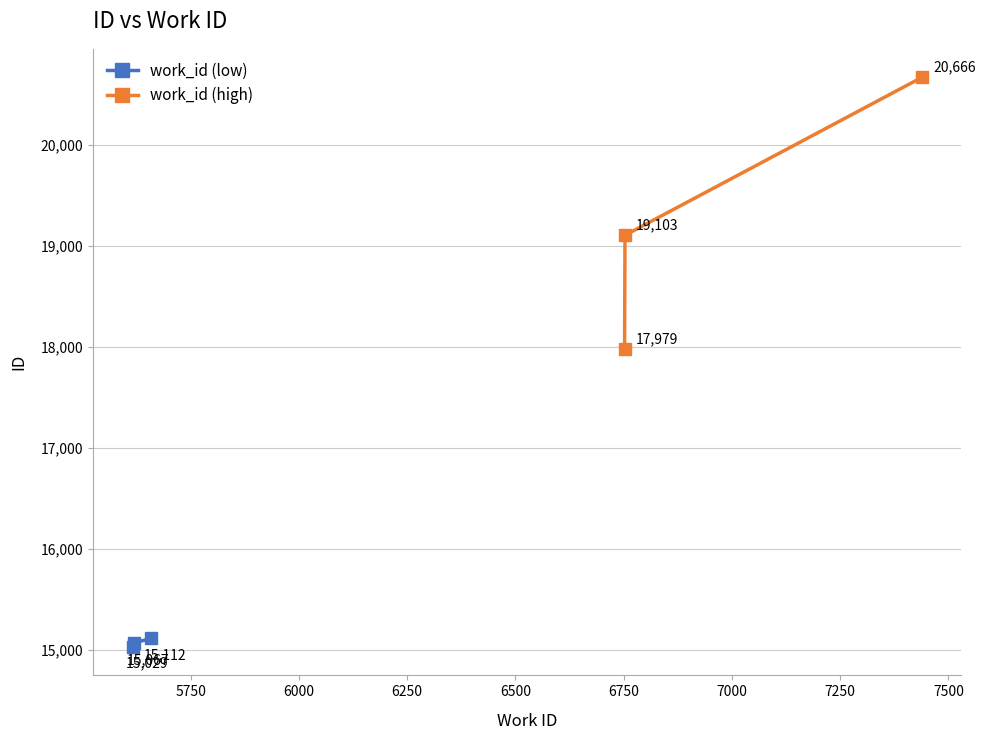

Which series has the largest range (max minus min)?

work_id (high)